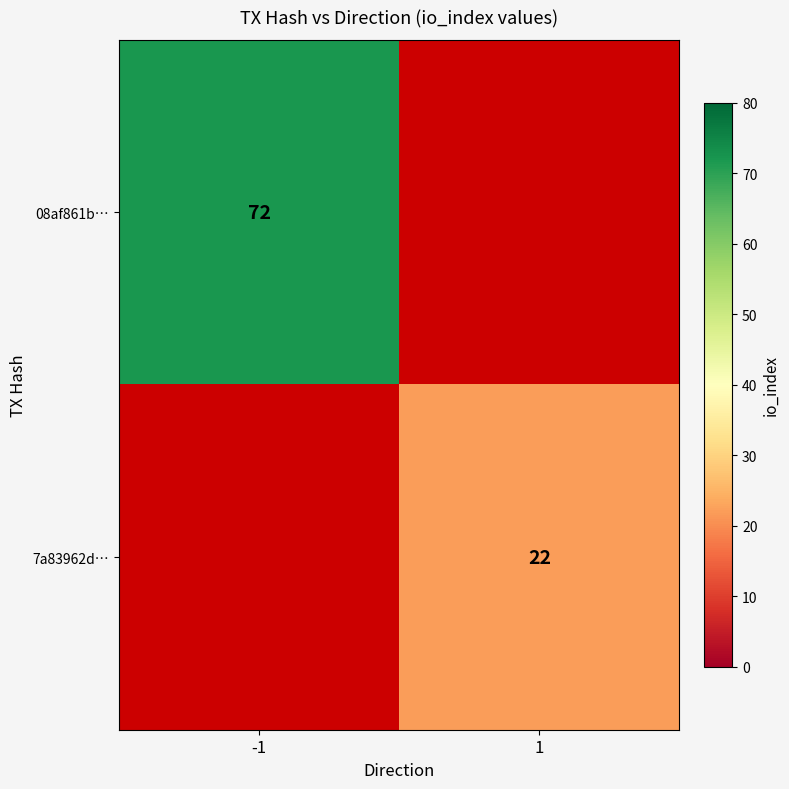

The 7a83962d… series shows 14 at 1. True or false?

False